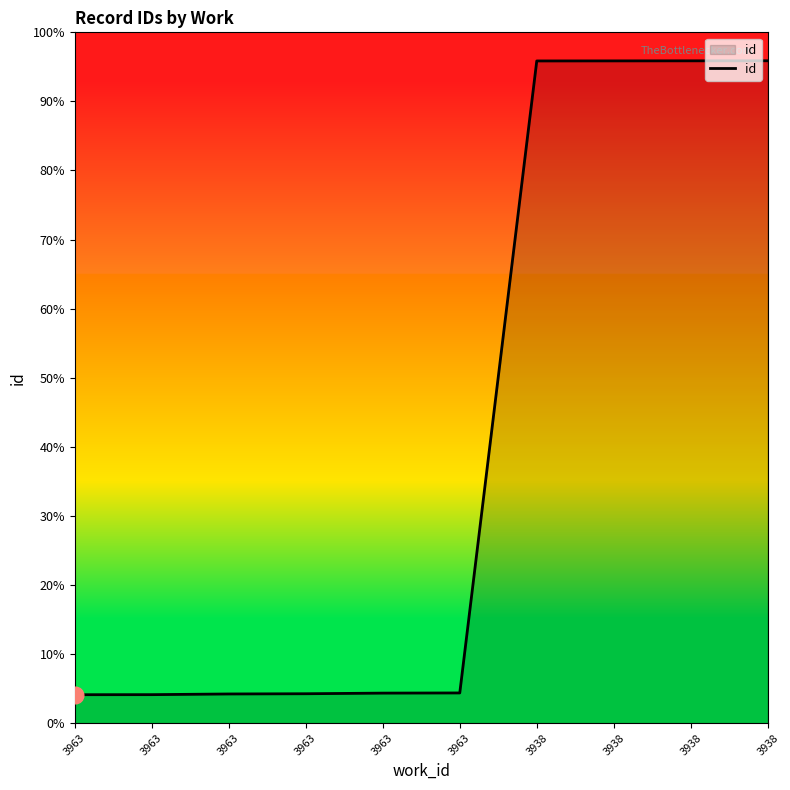

Is this an area chart (filled region under the line)?

Yes